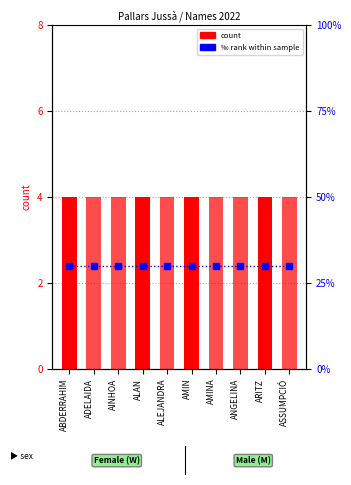

Which label corresponds to the largest value in the chart?

ABDERRAHIM